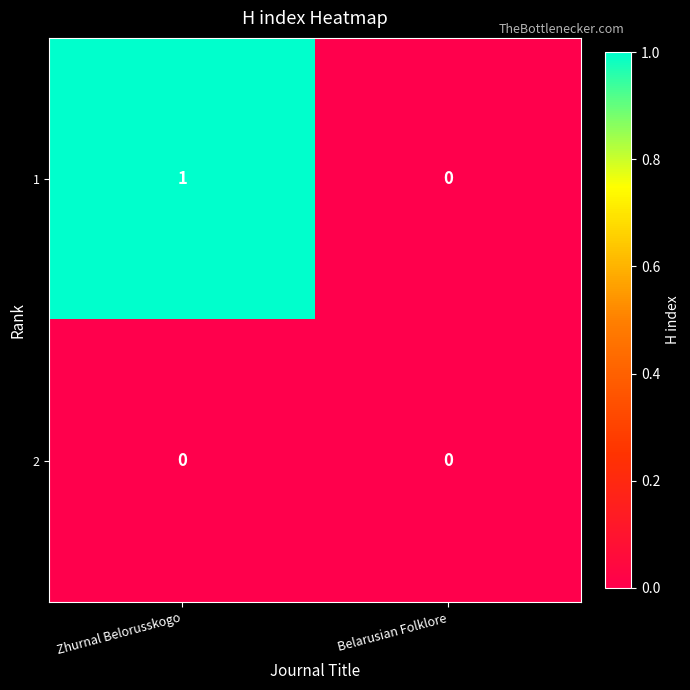

Rank the series by their maximum value, from lowest to highest.

2, 1